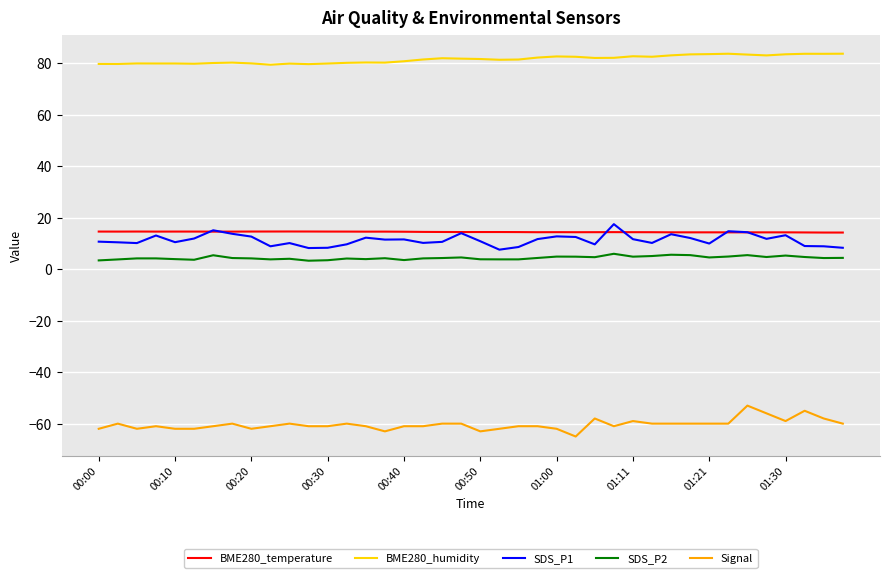

Which series has the largest total across all categories?

BME280_humidity